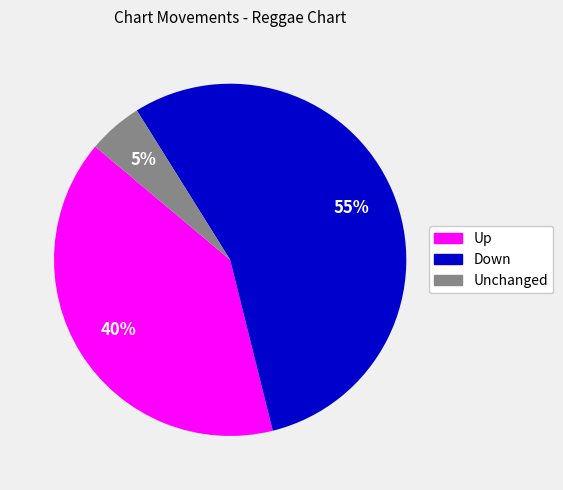

How many segments does this pie chart have?

3